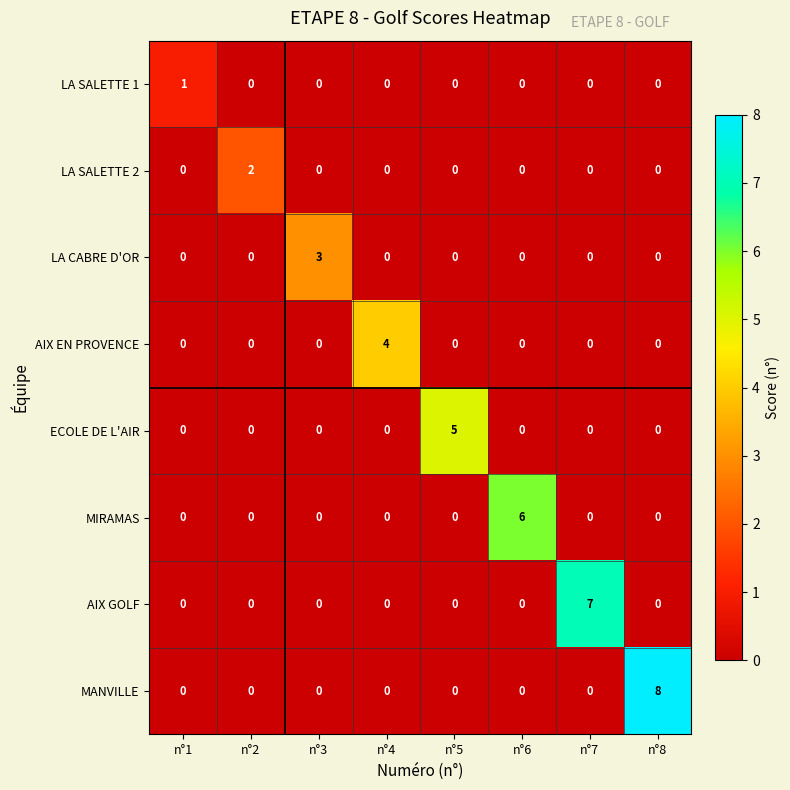

Which series has the largest total across all categories?

MANVILLE